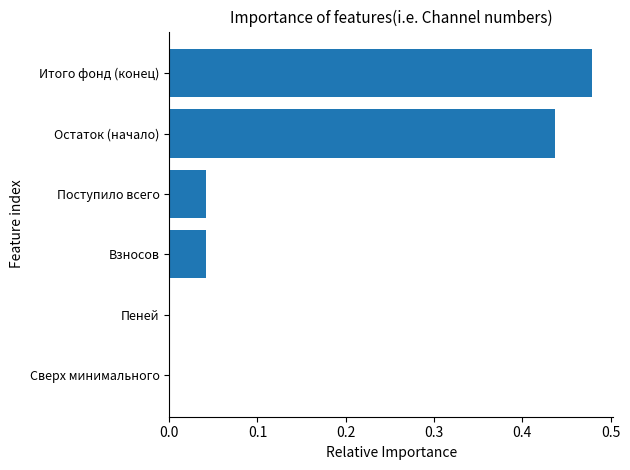

How many distinct data groups are displayed?

1